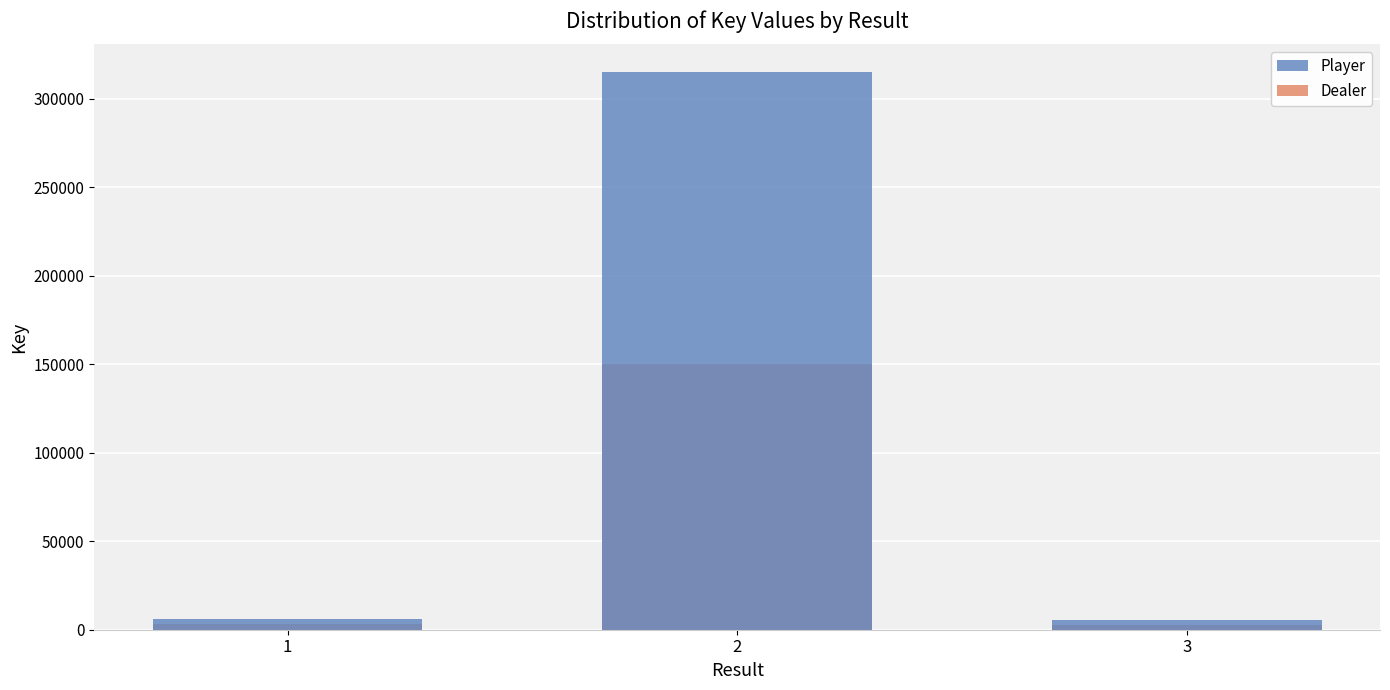

How many data points in Dealer are above 3000?

1